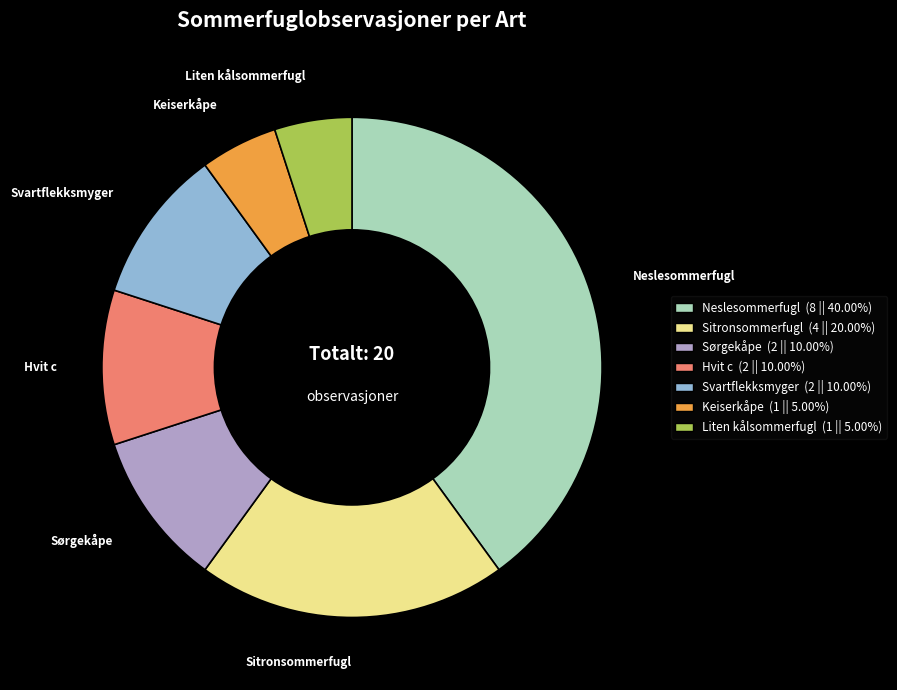

How many segments does this pie chart have?

7